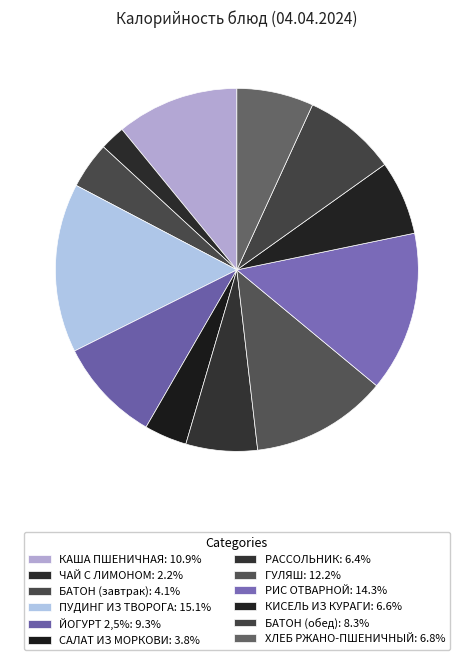

To the nearest percent, what is the difference between the largest and smallest slice percentages?

13%